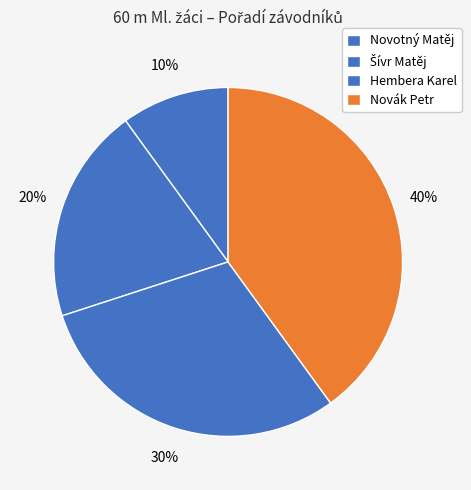

Does any single category account for the majority?

No